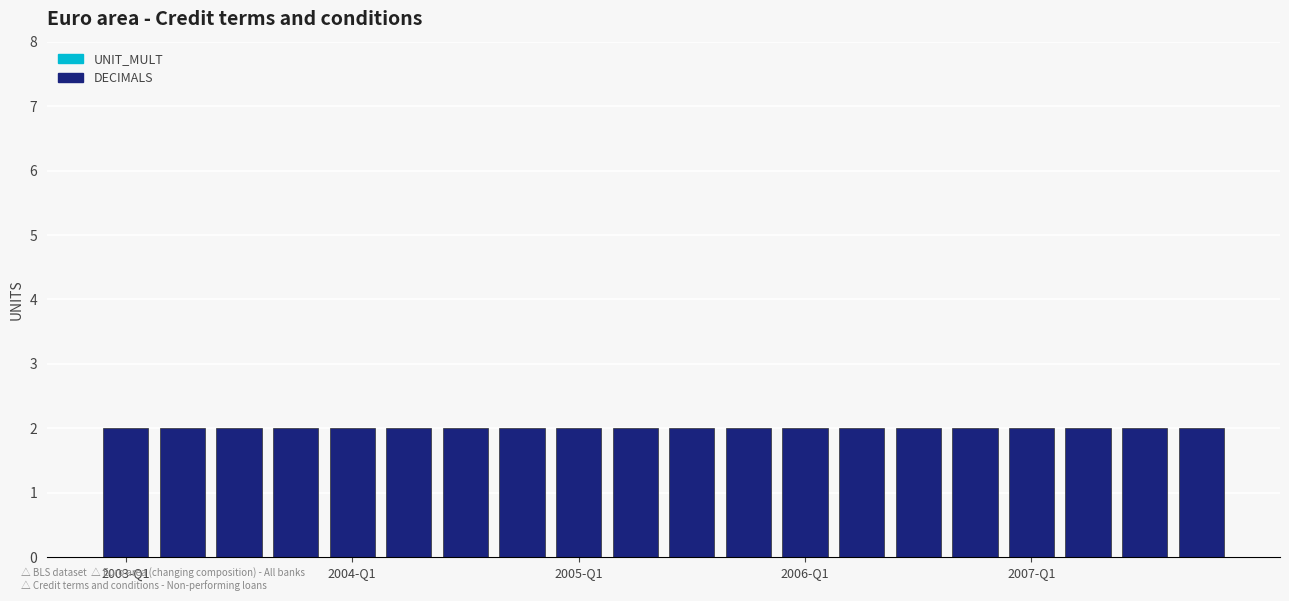

How many distinct data groups are displayed?

2